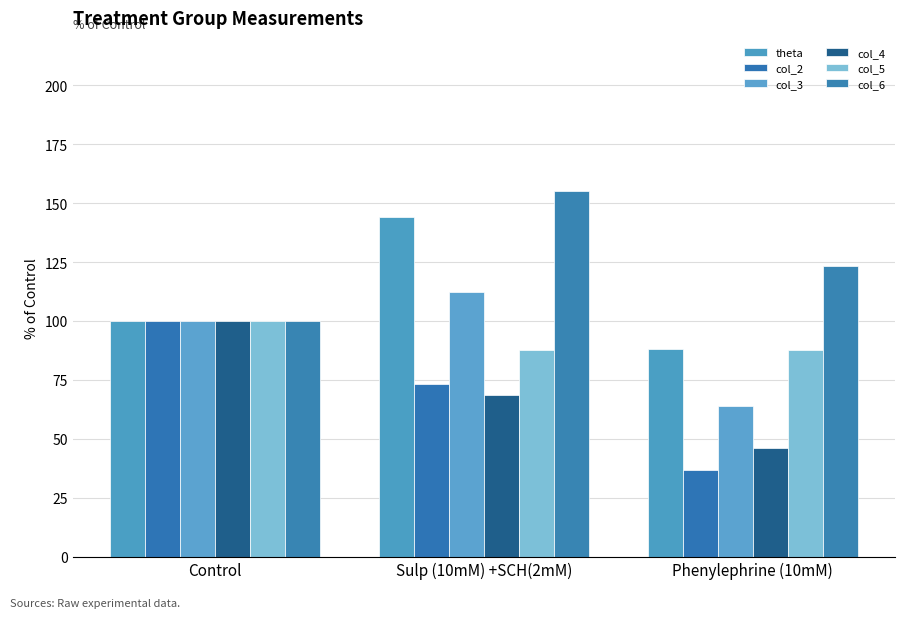

Does the chart contain stacked bars?

No